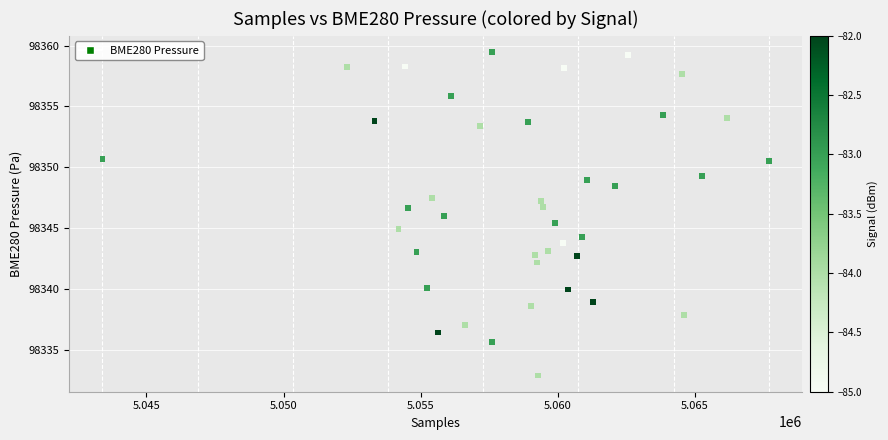

What is the range of Y values (max minus min)?

26.6